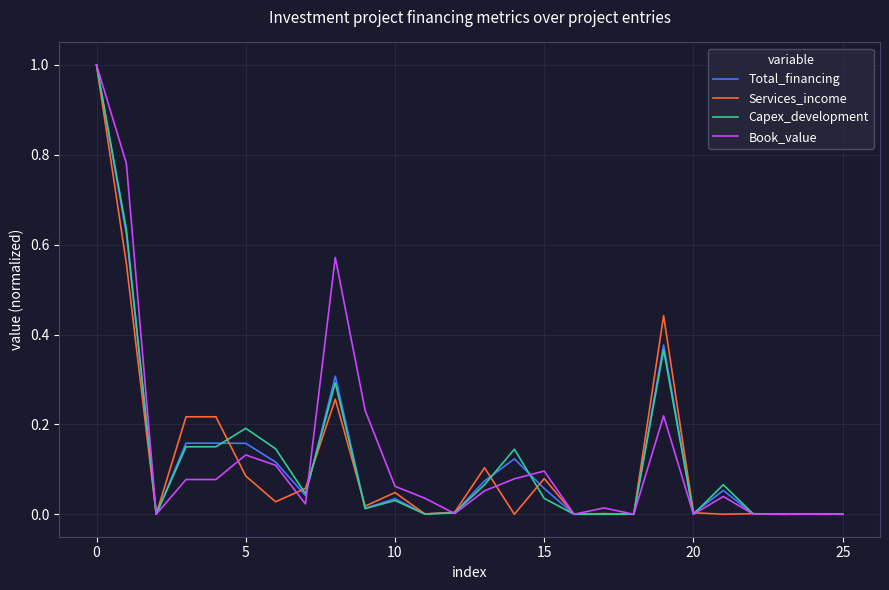

What is the maximum value shown in the chart?

1.0